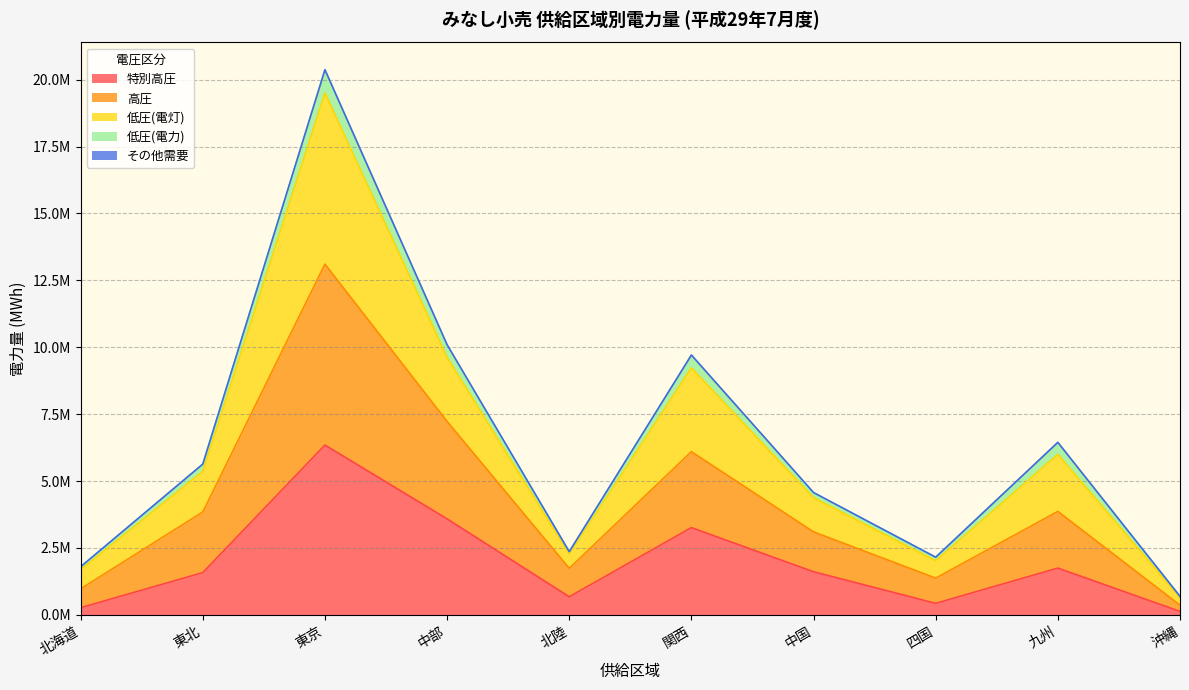

Does the chart have visible grid lines?

Yes